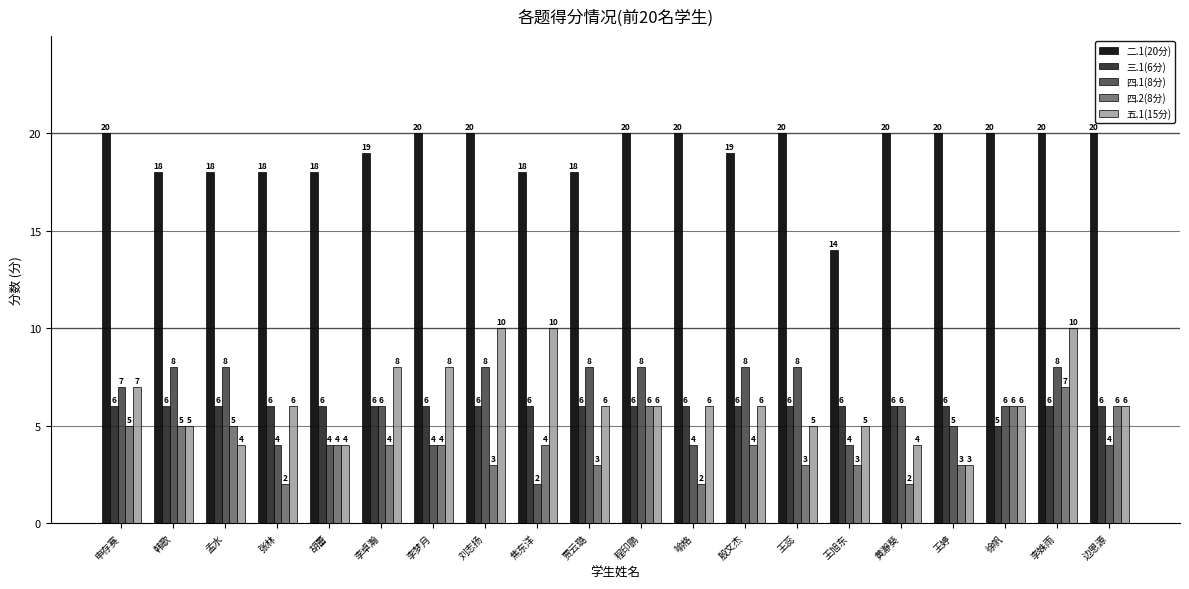

What is the lowest value of the 四.2(8分) series?

2